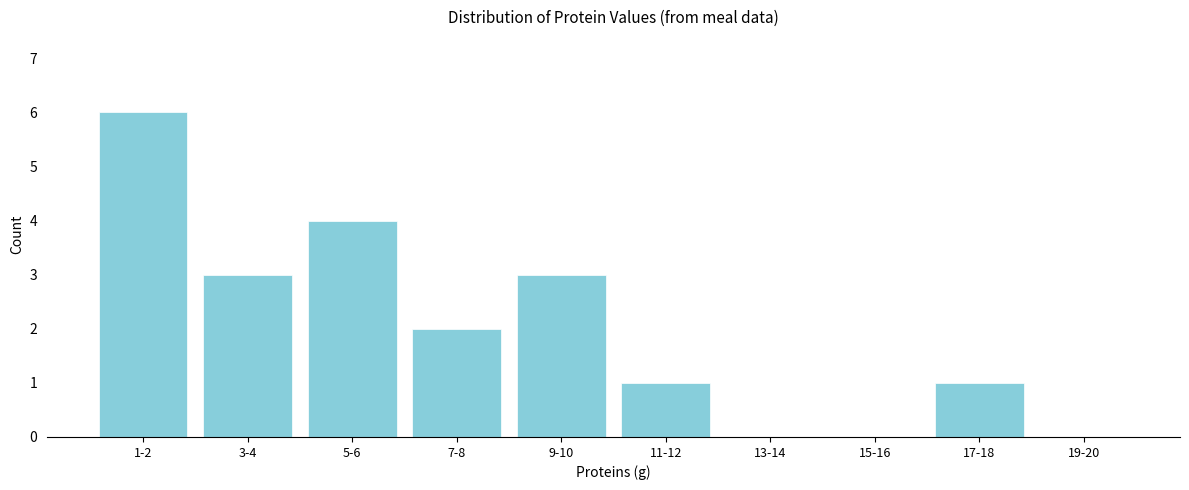

Reading left to right, list all the values displayed in this chart.

1-2=6	3-4=3	5-6=4	7-8=2	9-10=3	11-12=1	13-14=0	15-16=0	17-18=1	19-20=0